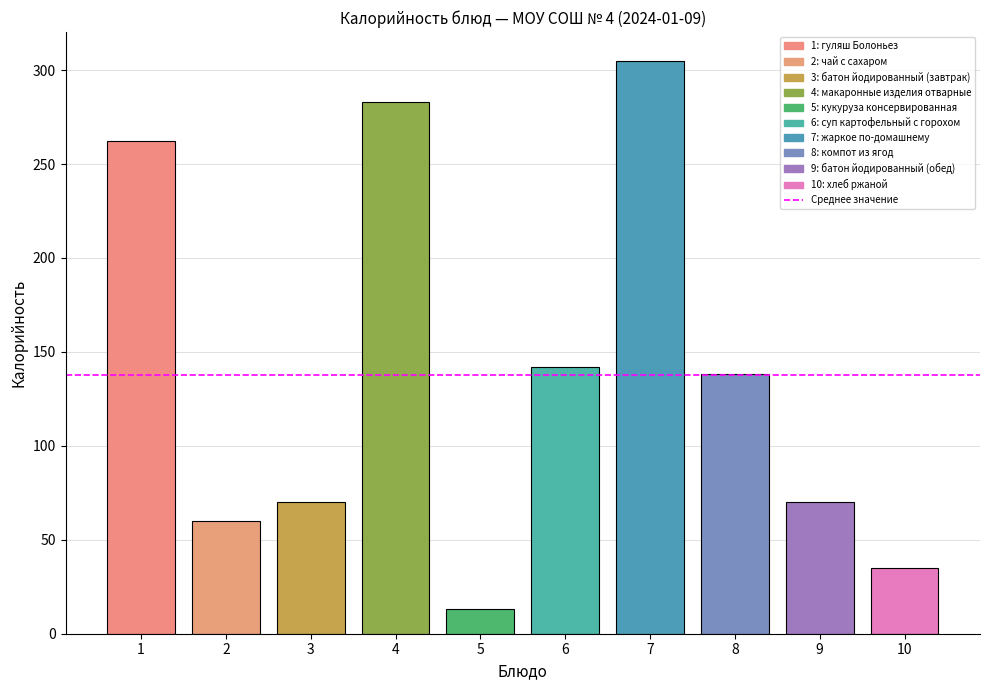

What is the average value?

138